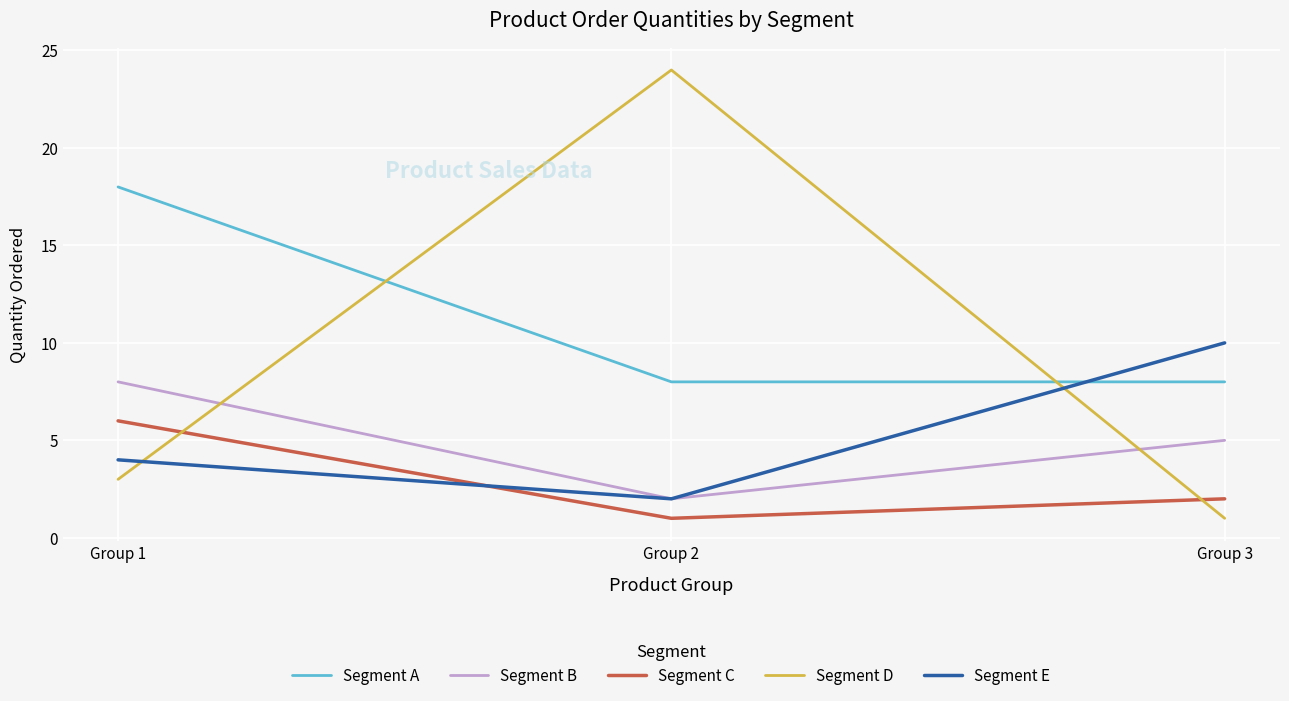

Which series has the largest range (max minus min)?

Segment D